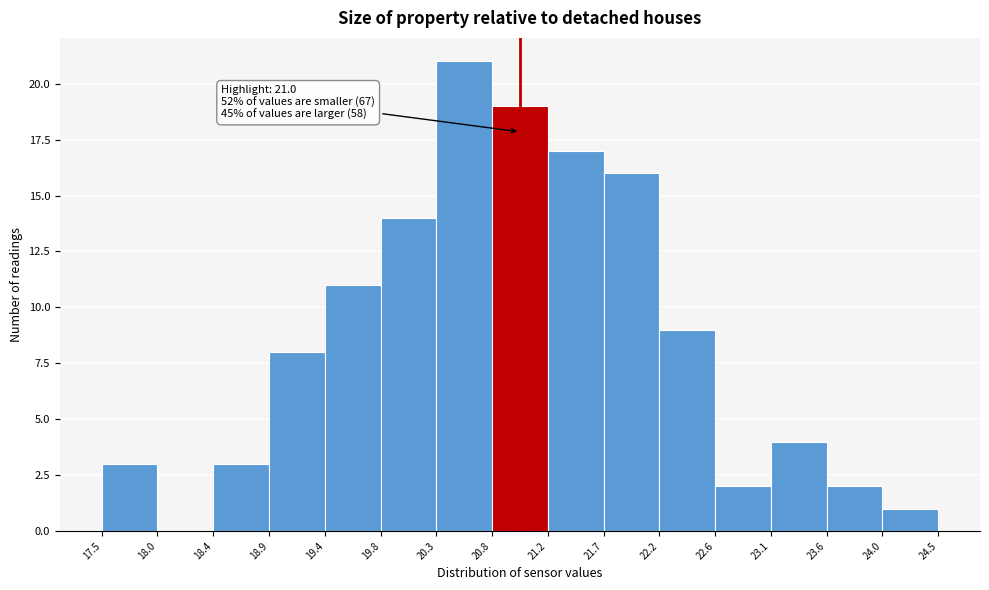

Which range on the x-axis has the tallest bar?

20.3 to 20.8